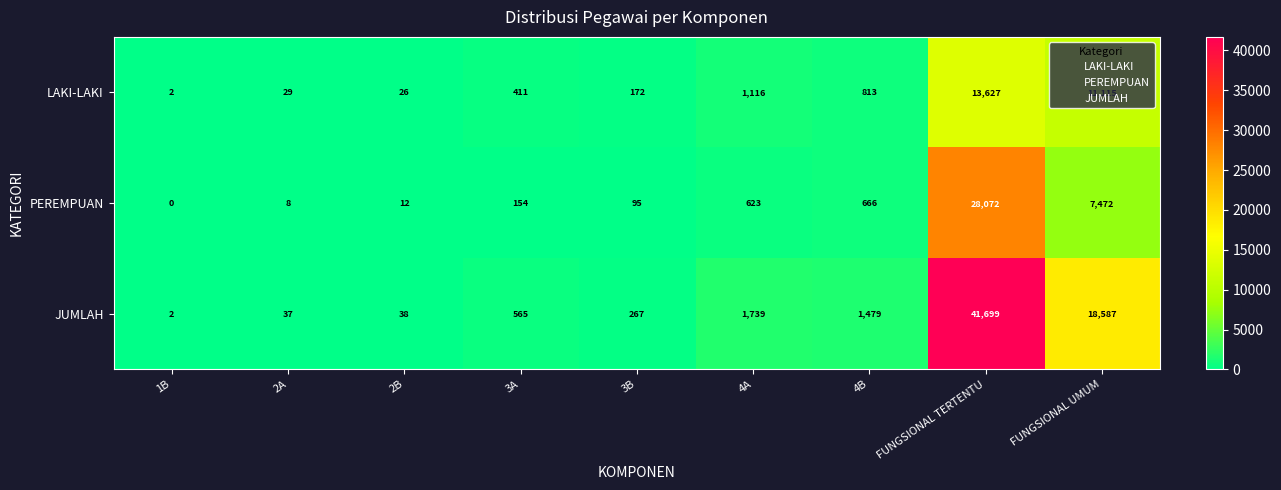

What is the approximate value of LAKI-LAKI at FUNGSIONAL UMUM, to the nearest 10?

11120